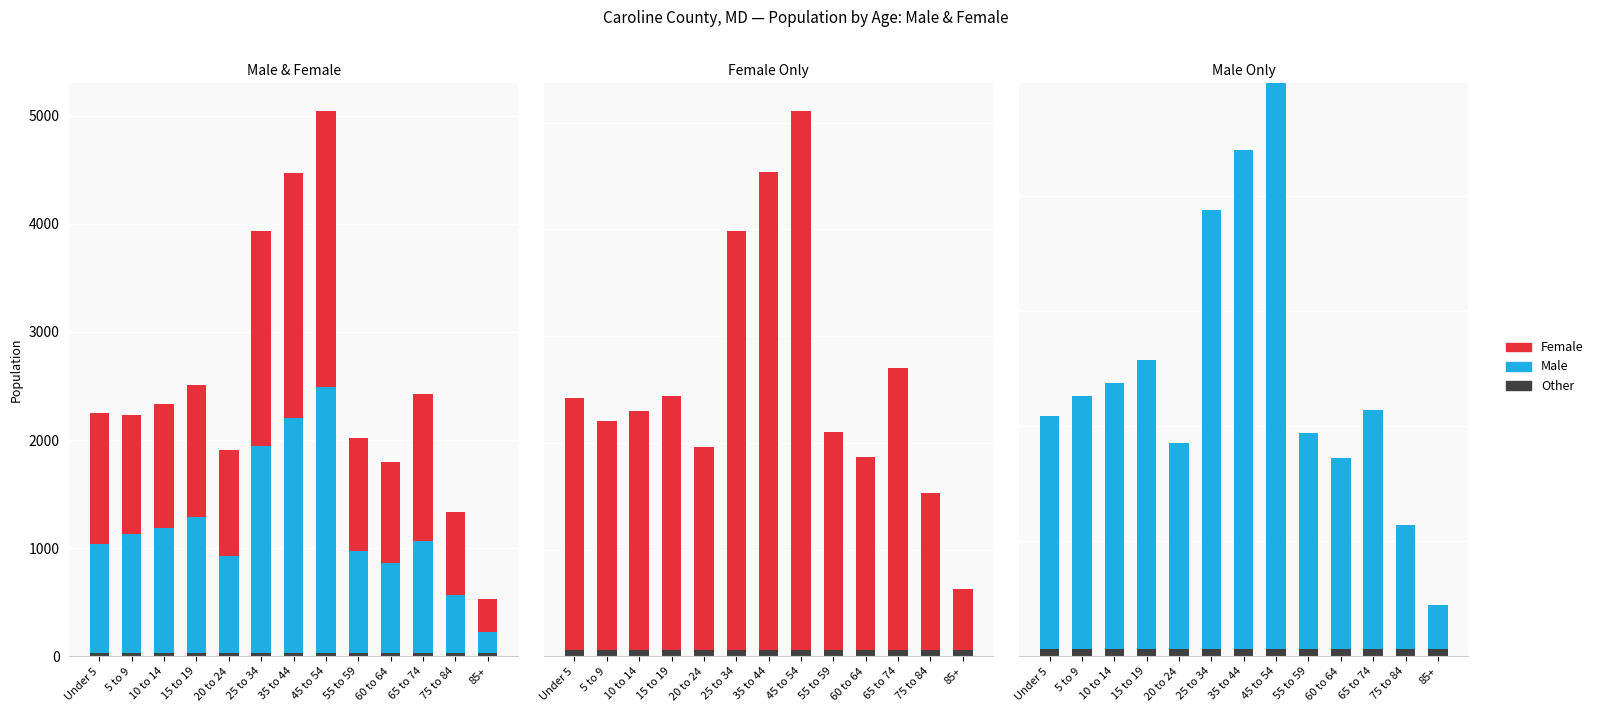

Between 55 to 59 and 85+, which is larger?

55 to 59